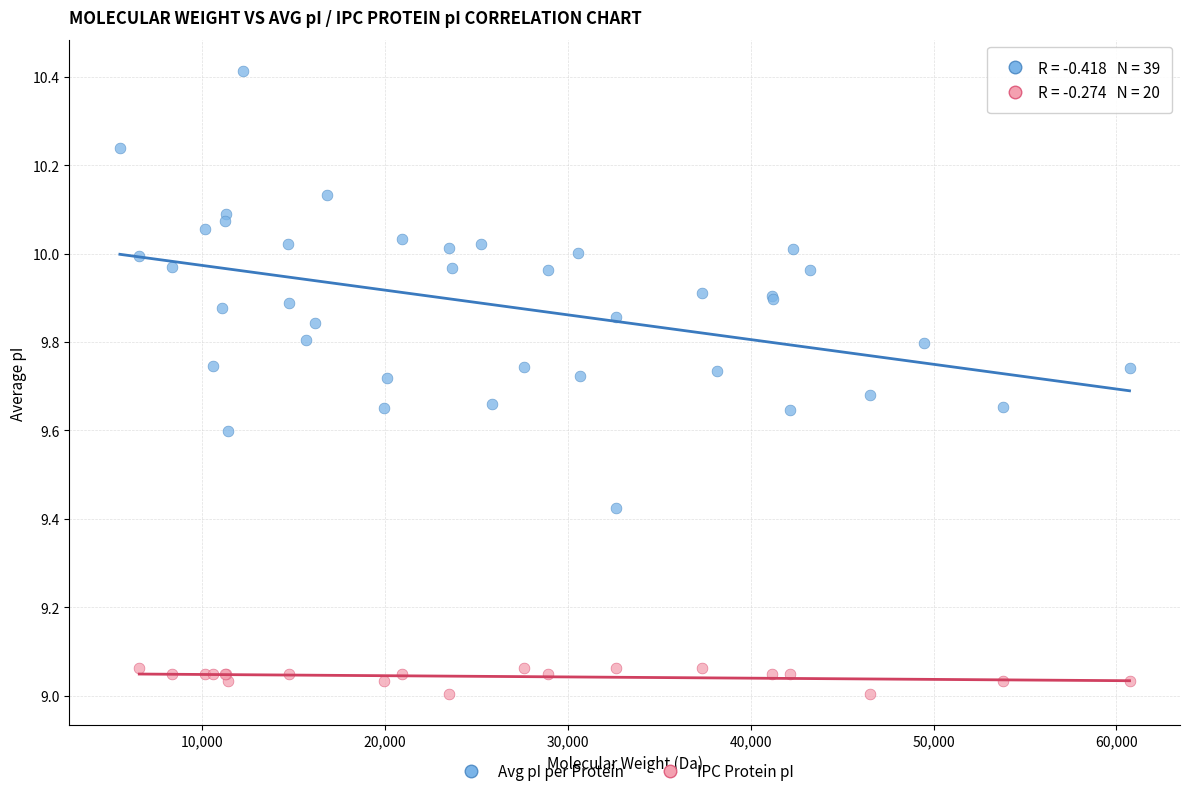

Which series reaches the maximum Y coordinate?

Avg pI per Protein